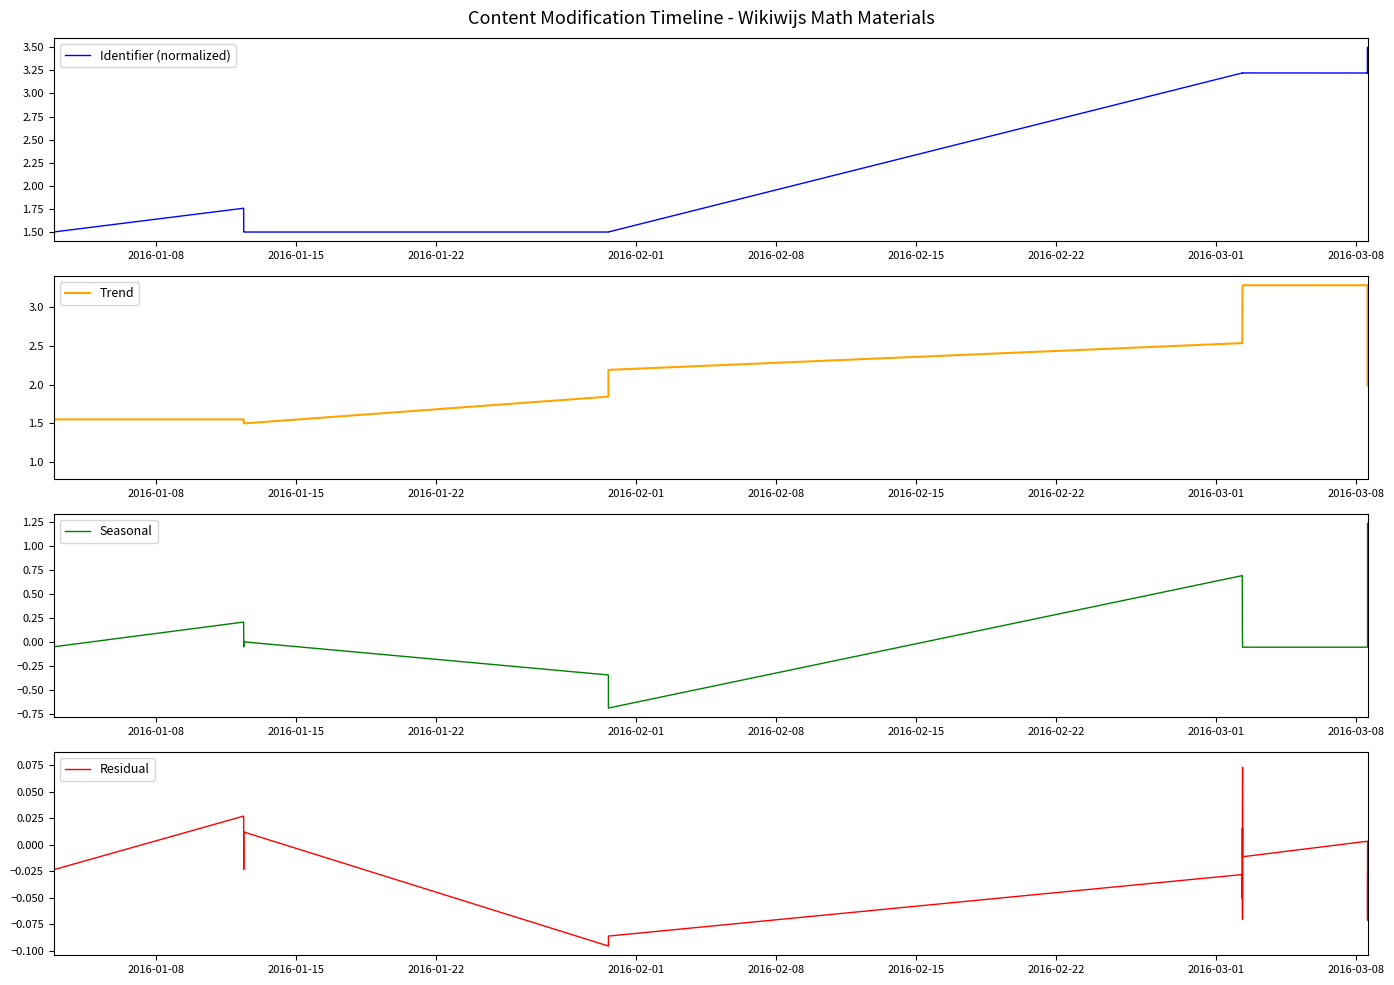

True or false: Residual and Seasonal cross at least once.

True